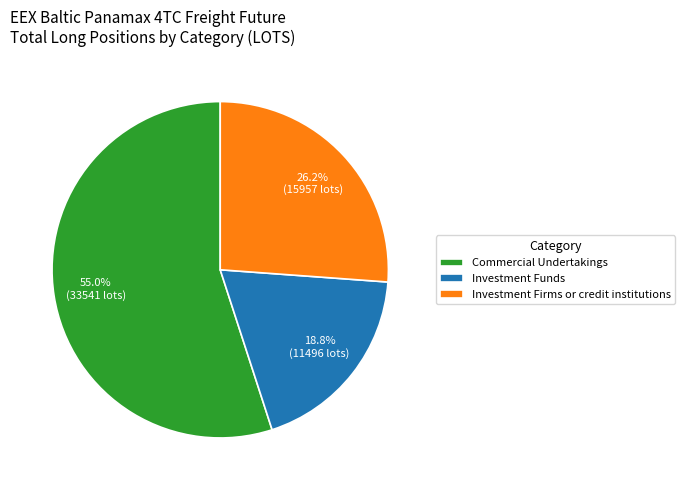

The Investment Funds slice represents 8% of the pie. True or false?

False